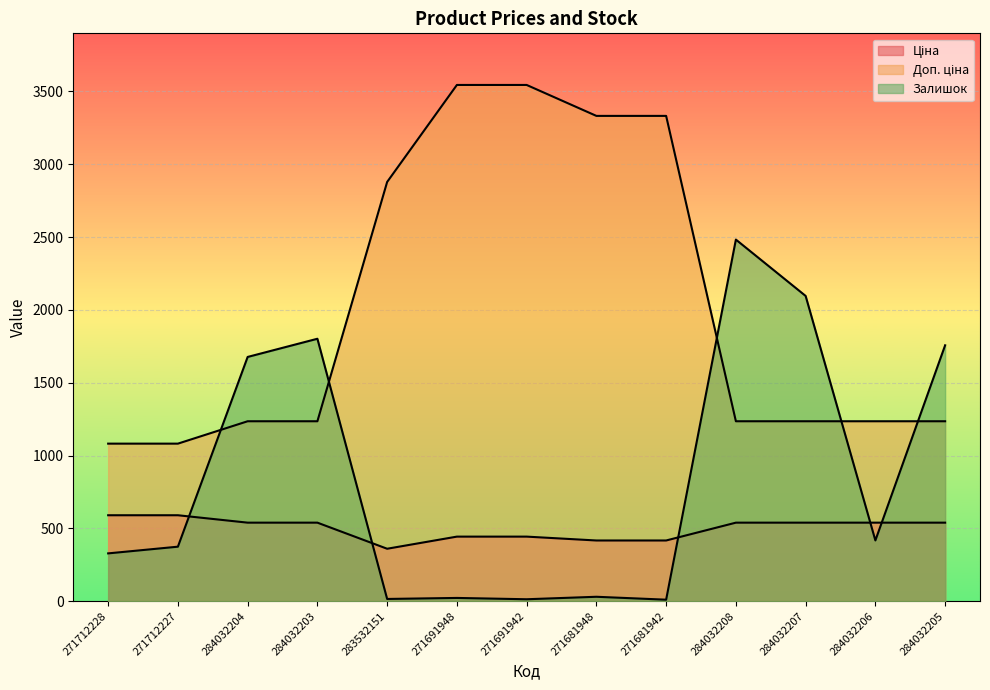

How many values in the Доп. ціна series exceed 1235?

11